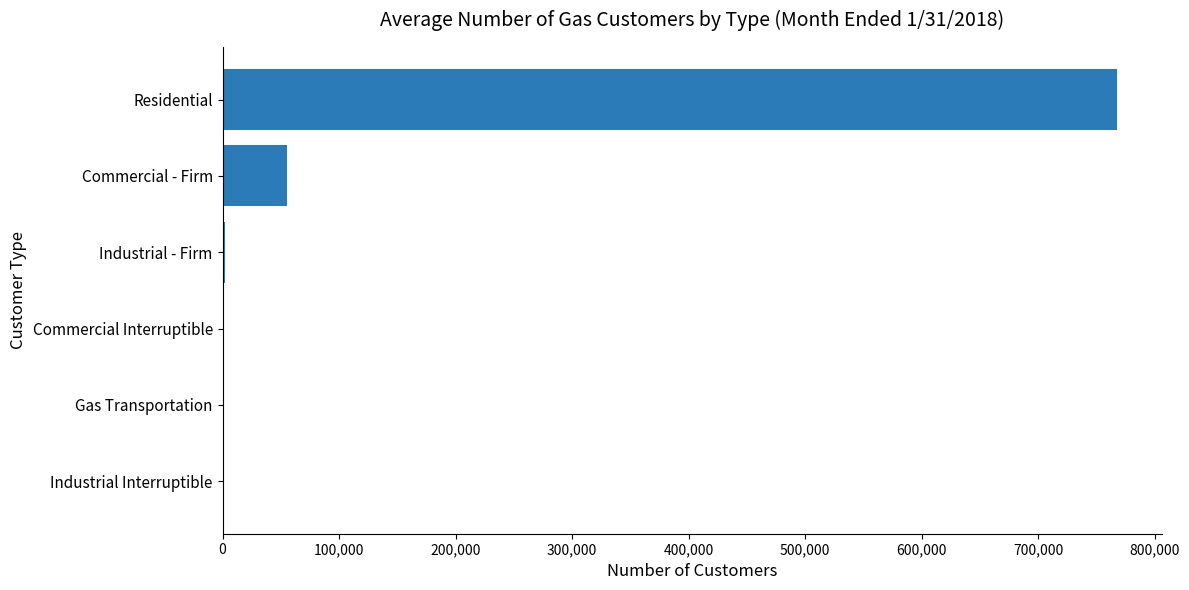

Between Industrial - Firm and Commercial - Firm, which is larger?

Commercial - Firm